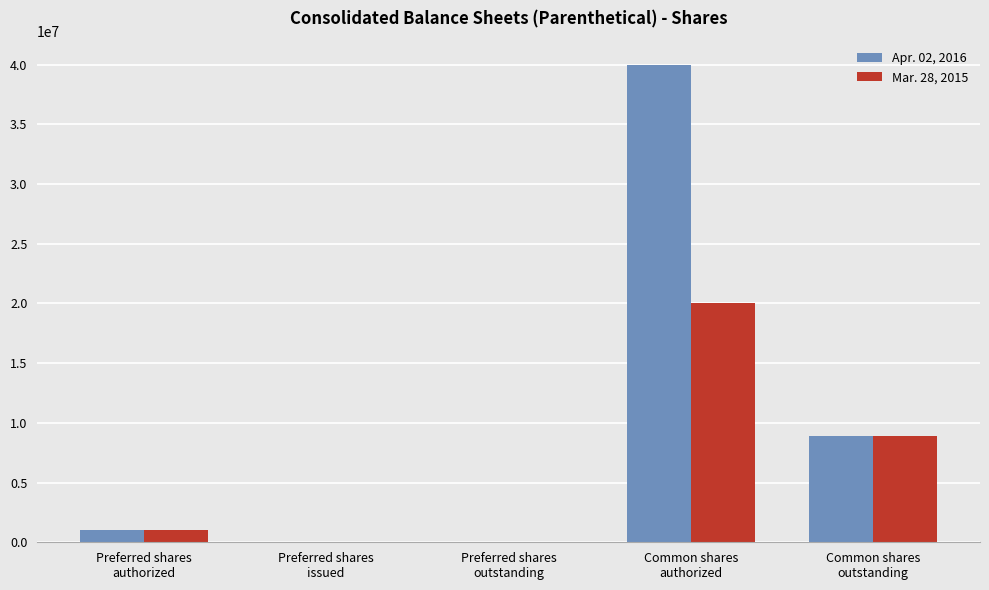

Reading left to right, list all the values displayed in this chart.

Apr. 02, 2016: Preferred shares
authorized=1000000	Preferred shares
issued=0	Preferred shares
outstanding=0	Common shares
authorized=40000000	Common shares
outstanding=8927989
Mar. 28, 2015: Preferred shares
authorized=1000000	Preferred shares
issued=0	Preferred shares
outstanding=0	Common shares
authorized=20000000	Common shares
outstanding=8859199